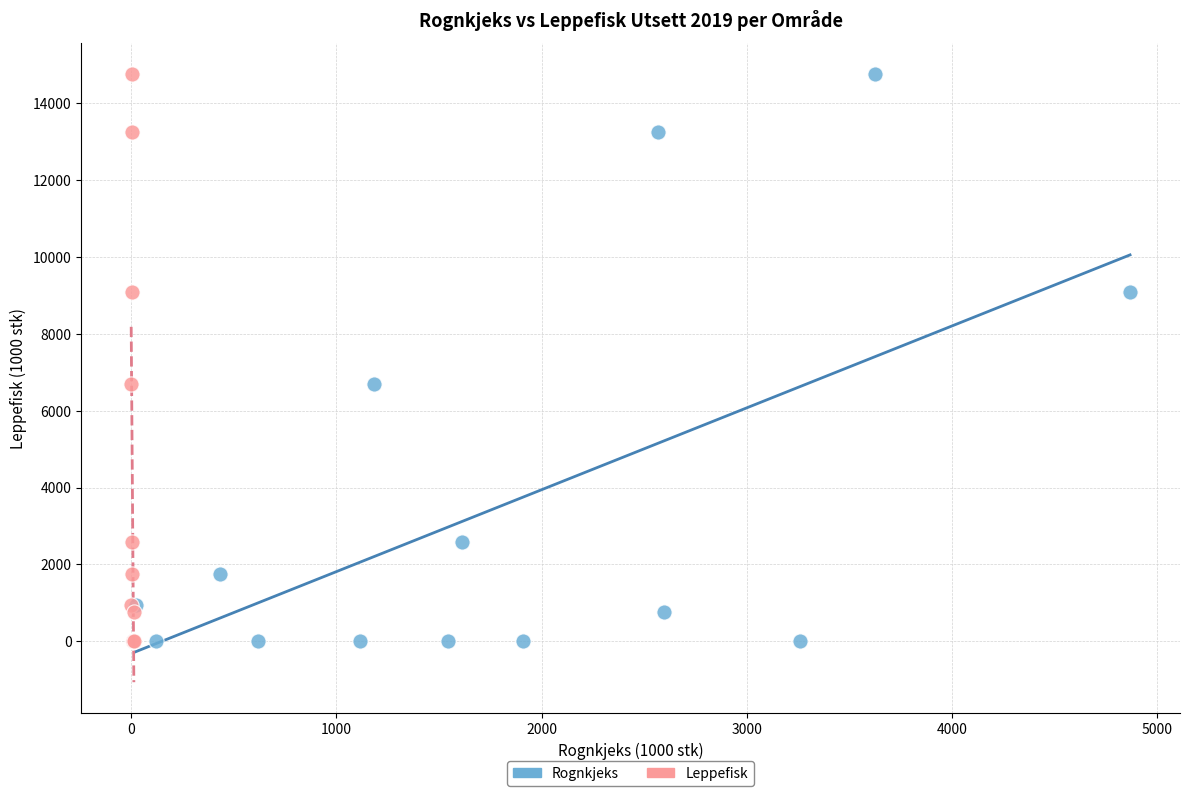

What are all the series names shown in the legend?

Rognkjeks, Leppefisk